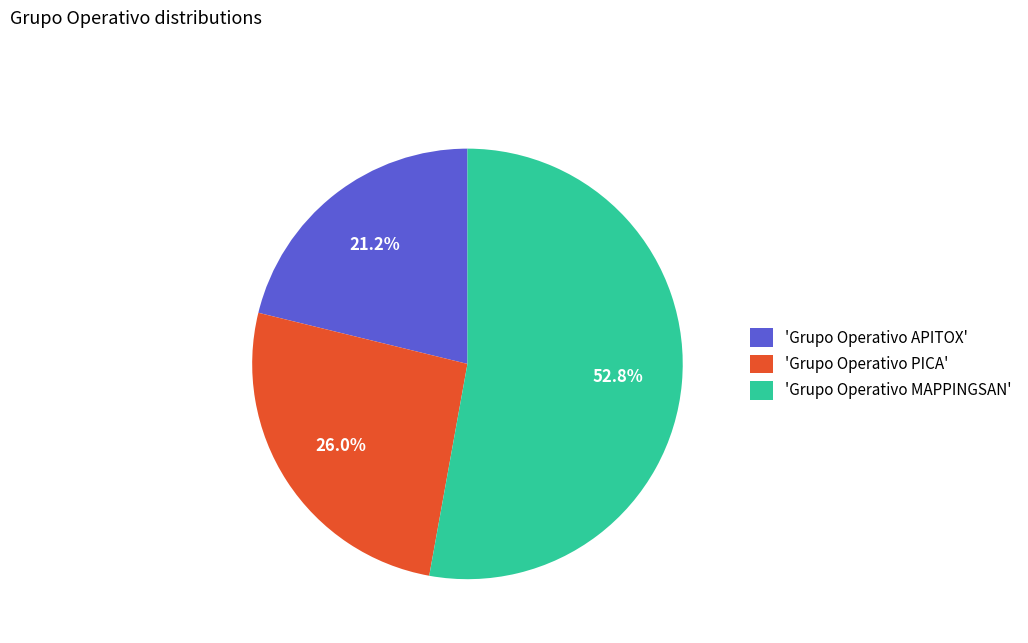

Rank the categories by value from lowest to highest.

'Grupo Operativo APITOX', 'Grupo Operativo PICA', 'Grupo Operativo MAPPINGSAN'